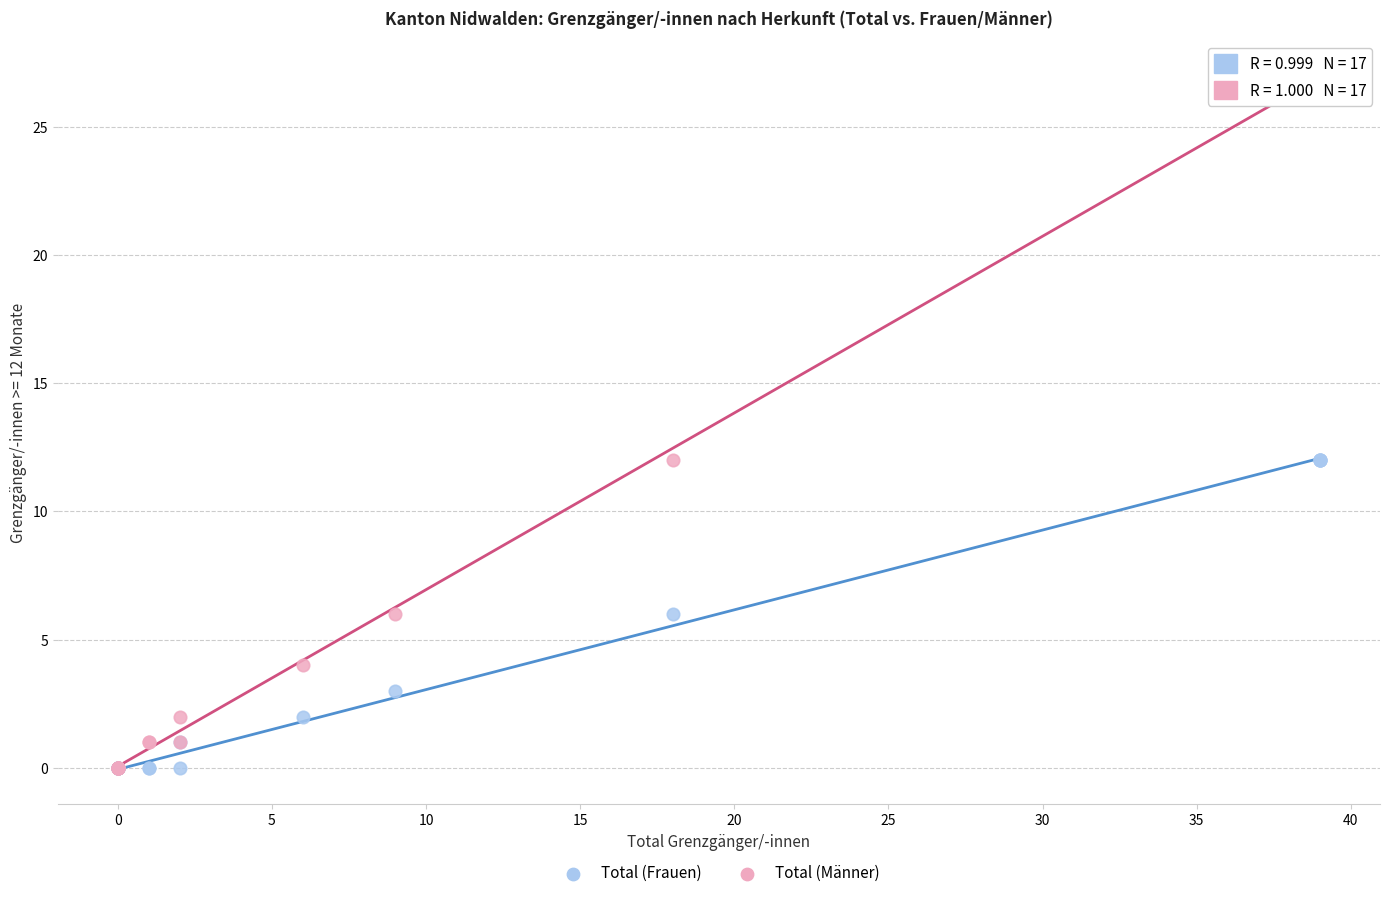

What are all the series names shown in the legend?

Total (Frauen), Total (Männer)